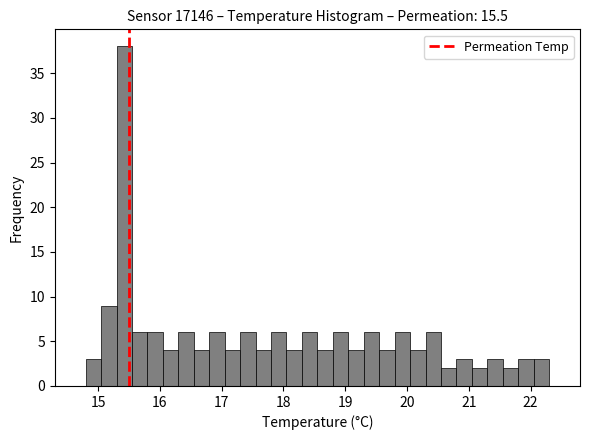

Read against the x-axis, roughly where is the centre of the tallest bar?

15.4